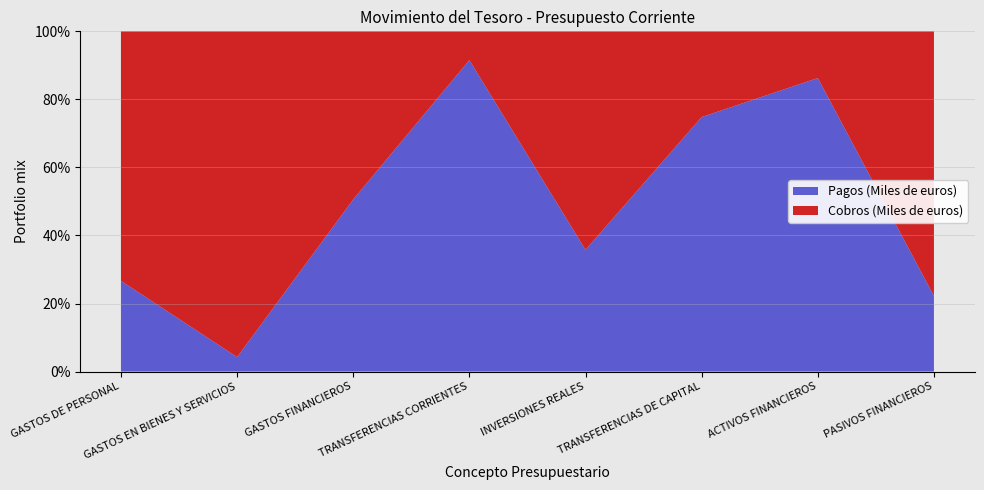

Reading left to right, what are all the values shown in this chart?

Pagos (Miles de euros): 4393486	770809	4131680	20726609	813655	1127795	2696262	17572526
Cobros (Miles de euros): 12078553	17346432	4035261	1914602	1460878	379947	428970	61484066